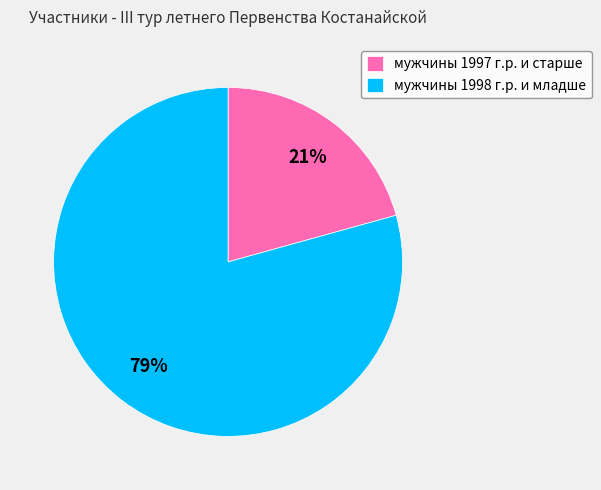

Which slice is the smallest?

мужчины 1997 г.р. и старше